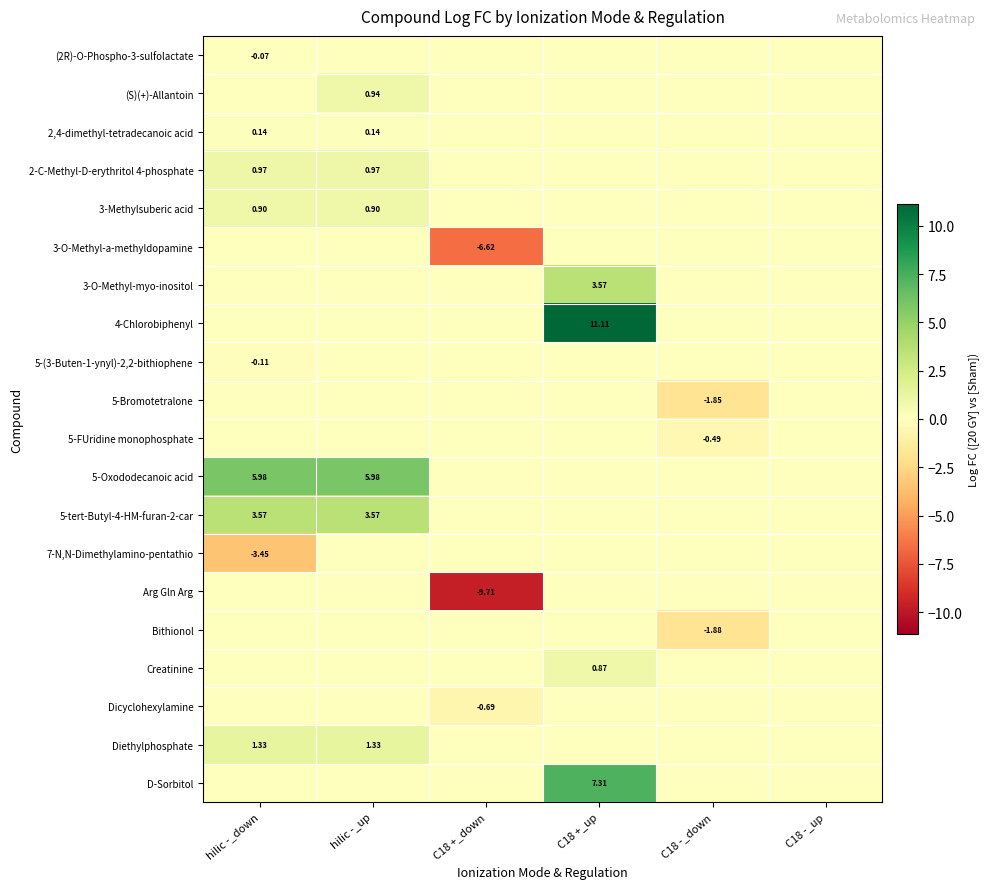

At which label does 3-O-Methyl-a-methyldopamine reach its peak?

hilic -_down